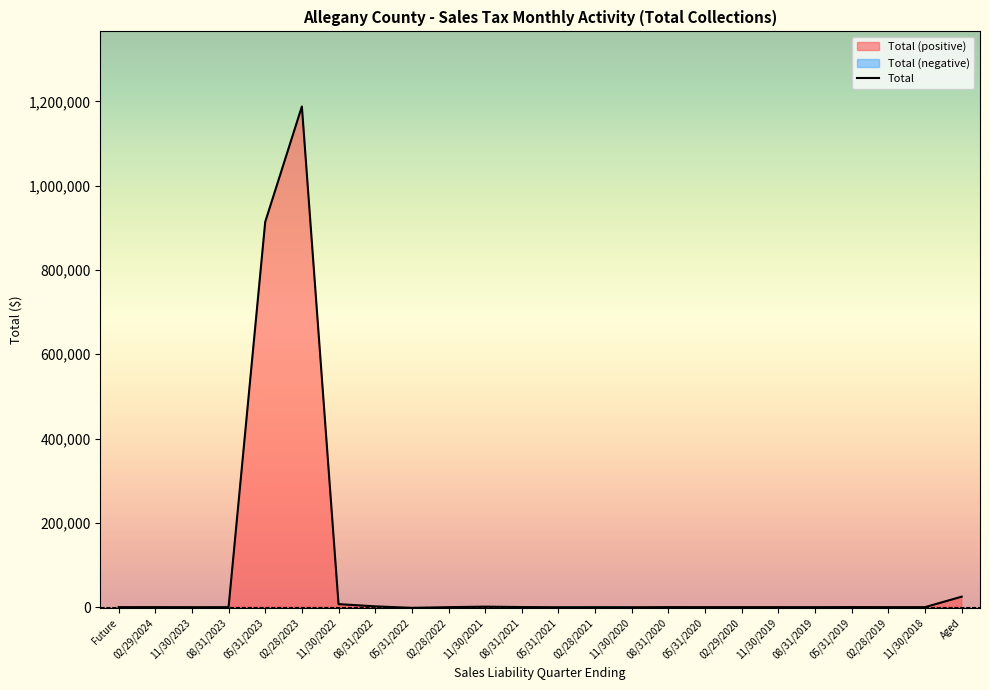

The value at 05/31/2022 is -1655.1. True or false?

True